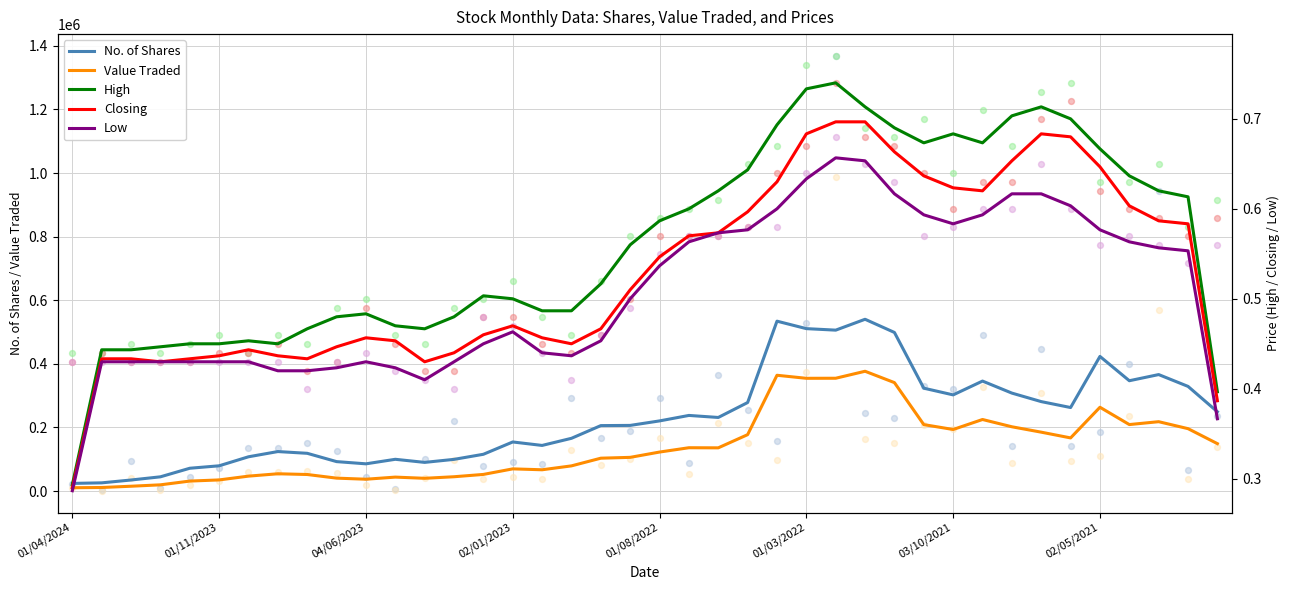

Which series has the largest Y range (max minus min)?

No. of Shares